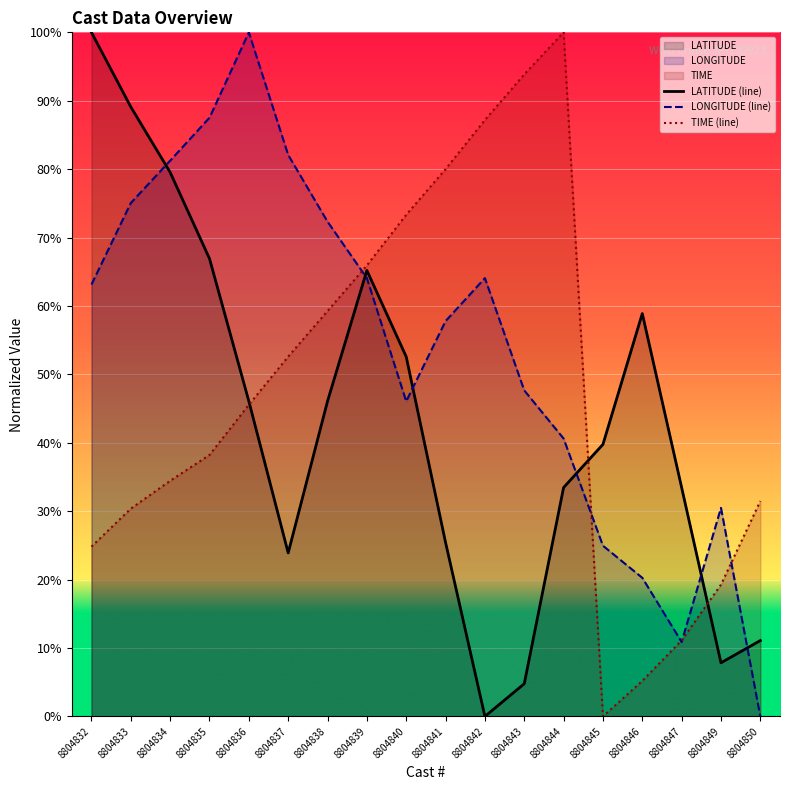

Reading right to left, what are all the values shown in this chart?

LATITUDE (line): 8804850=11.1	8804849=7.8	8804847=33.5	8804846=58.9	8804845=39.8	8804844=33.5	8804843=4.8	8804842=0.0	8804841=25.4	8804840=52.6	8804839=65.2	8804838=46.1	8804837=23.9	8804836=46.1	8804835=66.9	8804834=79.5	8804833=89.1	8804832=100.0
LONGITUDE (line): 8804850=0.0	8804849=30.5	8804847=10.9	8804846=20.3	8804845=25.0	8804844=40.6	8804843=47.7	8804842=64.1	8804841=57.8	8804840=46.1	8804839=64.1	8804838=72.3	8804837=82.1	8804836=100.0	8804835=87.5	8804834=81.2	8804833=75.0	8804832=63.1
TIME (line): 8804850=31.5	8804849=19.3	8804847=11.1	8804846=5.2	8804845=0.0	8804844=100.0	8804843=93.9	8804842=87.2	8804841=80.0	8804840=73.3	8804839=65.9	8804838=59.3	8804837=52.6	8804836=45.6	8804835=38.2	8804834=34.4	8804833=30.4	8804832=24.8